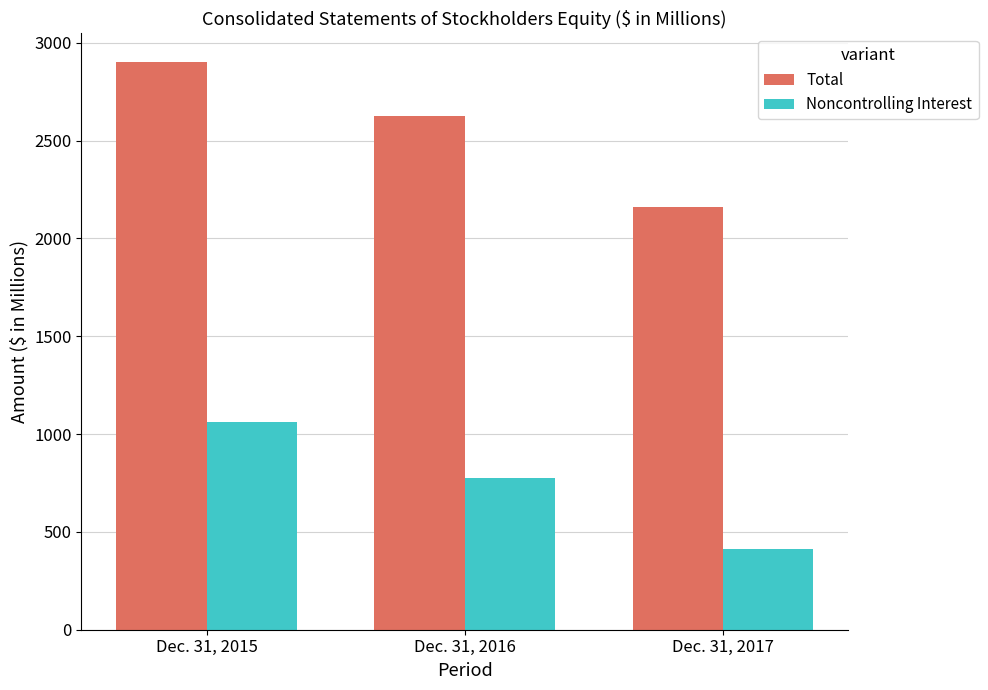

What is the approximate value of Total at Dec. 31, 2016?

2624